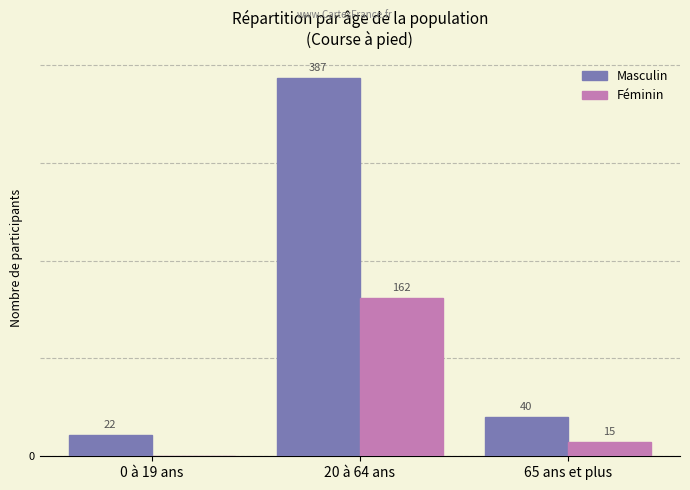

Between 20 à 64 ans and 65 ans et plus, which series saw the biggest shift?

Masculin